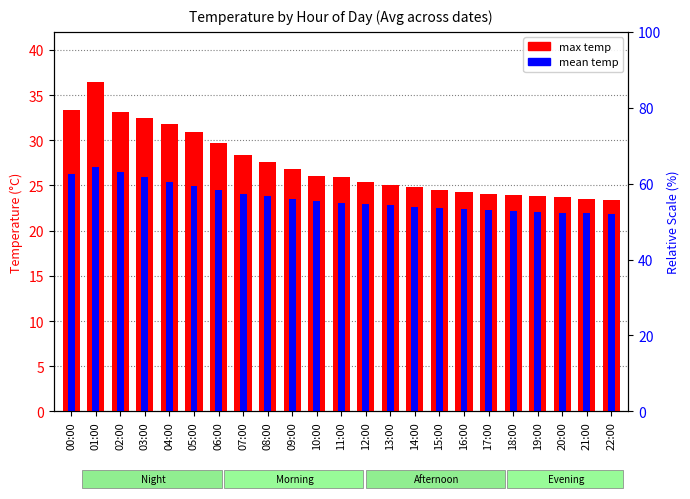

At which label does mean temp reach its minimum?

22:00